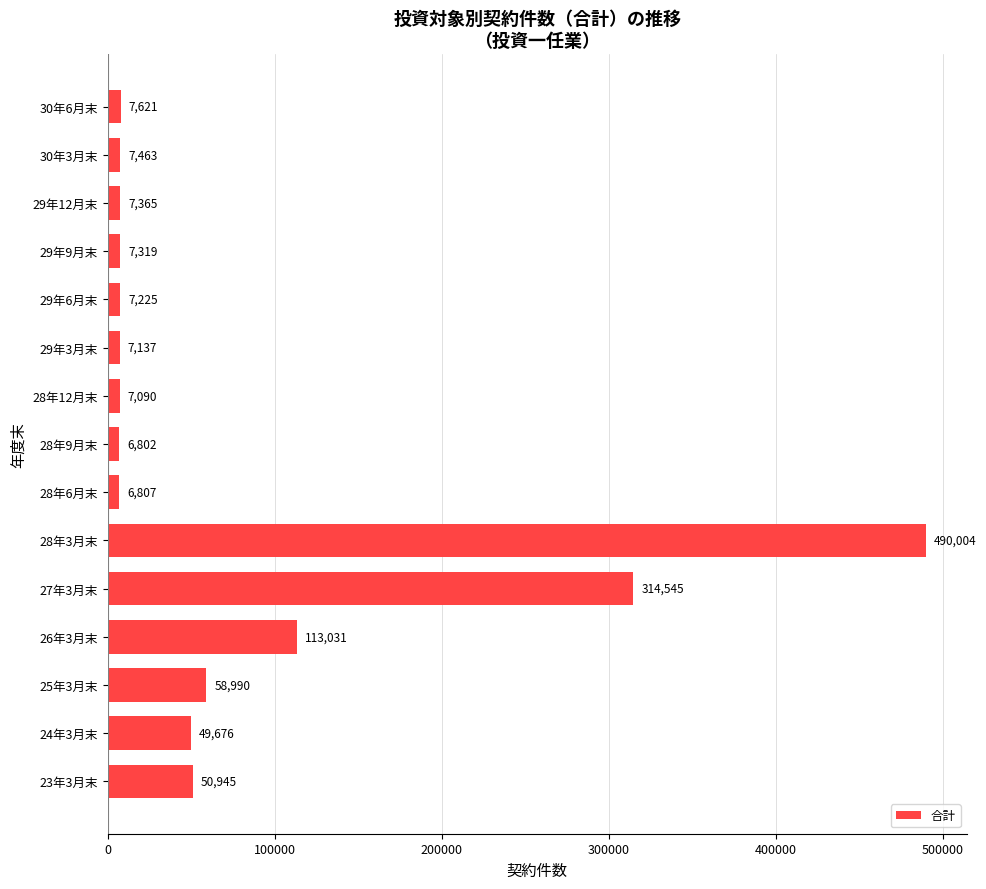

True or false: the data shows 31168 at 24年3月末.

False